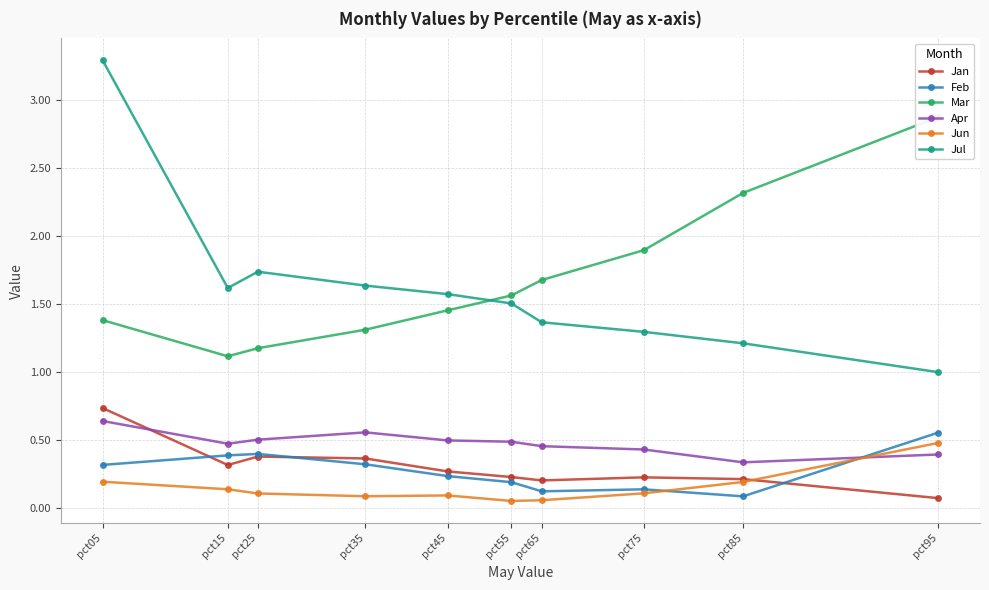

How many lines are shown in the chart?

6